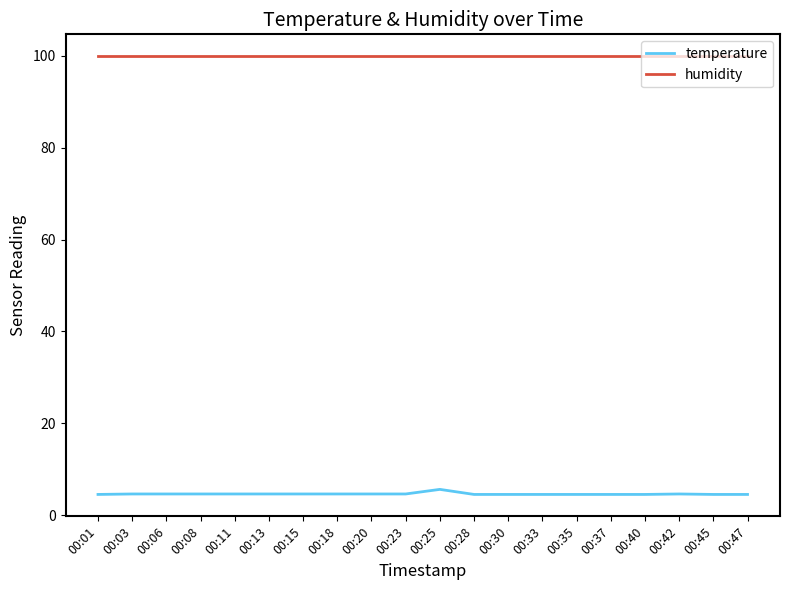

What is the maximum value for humidity?

99.9